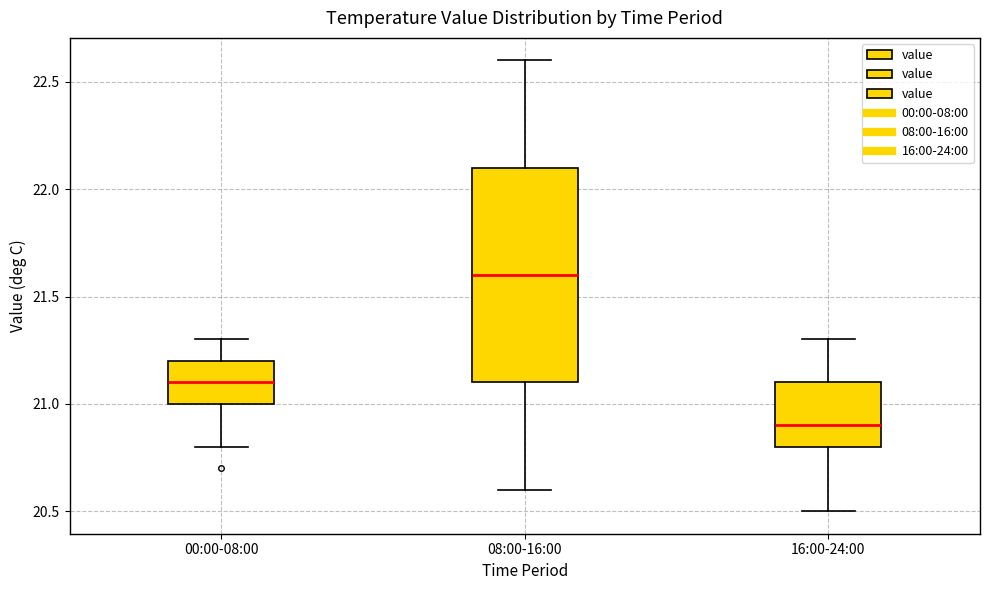

Reading left to right, transcribe this box plot: for each box, give where its median line is, the range the box spans, and where its two whiskers end, as read against the y-axis. The values are not printed on the chart, so give them approximately, as read against the axis.

00:00-08:00: median 21.1, box 21.0 to 21.2, whiskers 20.8 to 21.3
08:00-16:00: median 21.6, box 21.1 to 22.1, whiskers 20.6 to 22.6
16:00-24:00: median 20.9, box 20.8 to 21.1, whiskers 20.5 to 21.3